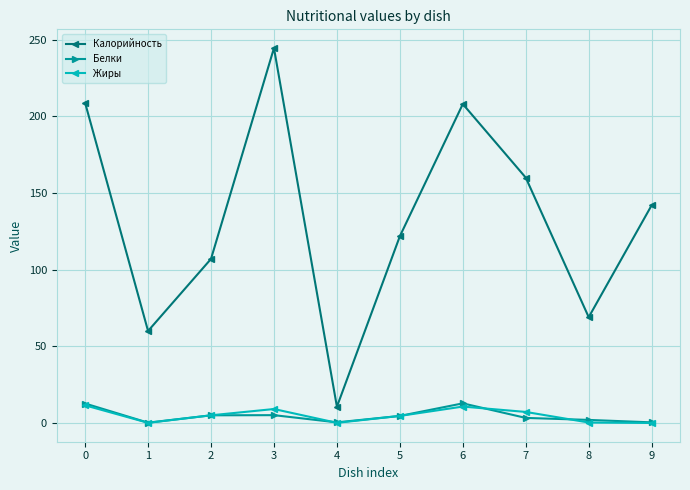

Is the value of Калорийность at 1 greater than the value of Белки at 9?

Yes